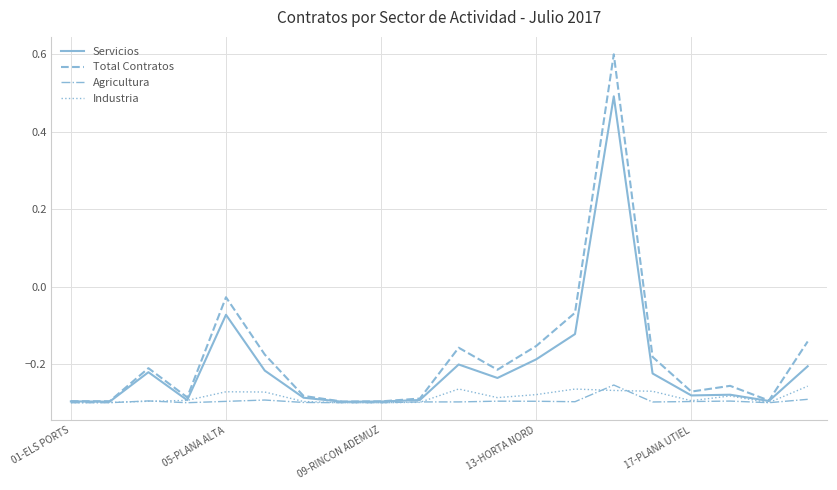

What is the greatest value displayed?

0.6